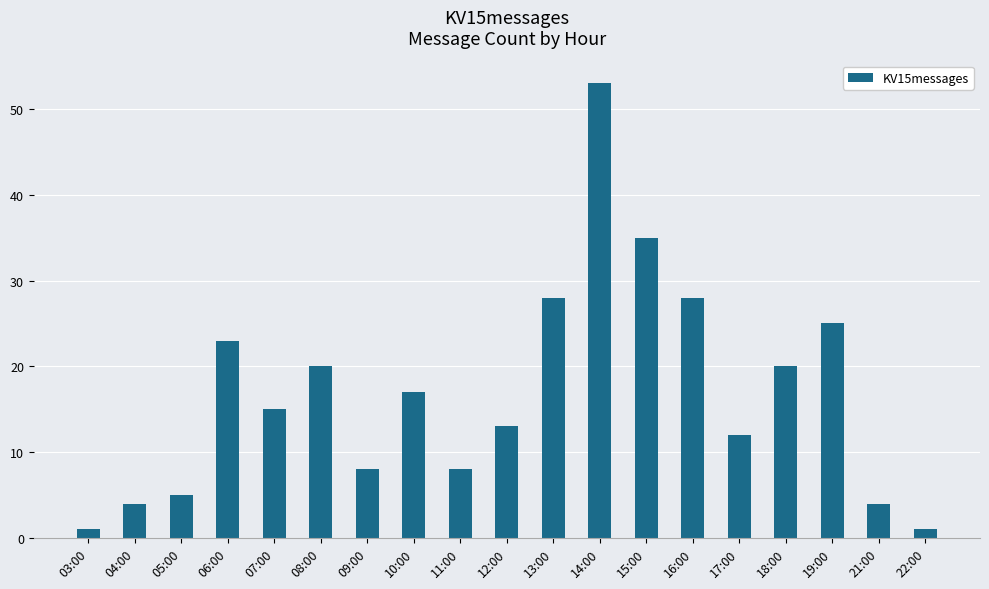

Which has a higher value, 10:00 or 22:00?

10:00